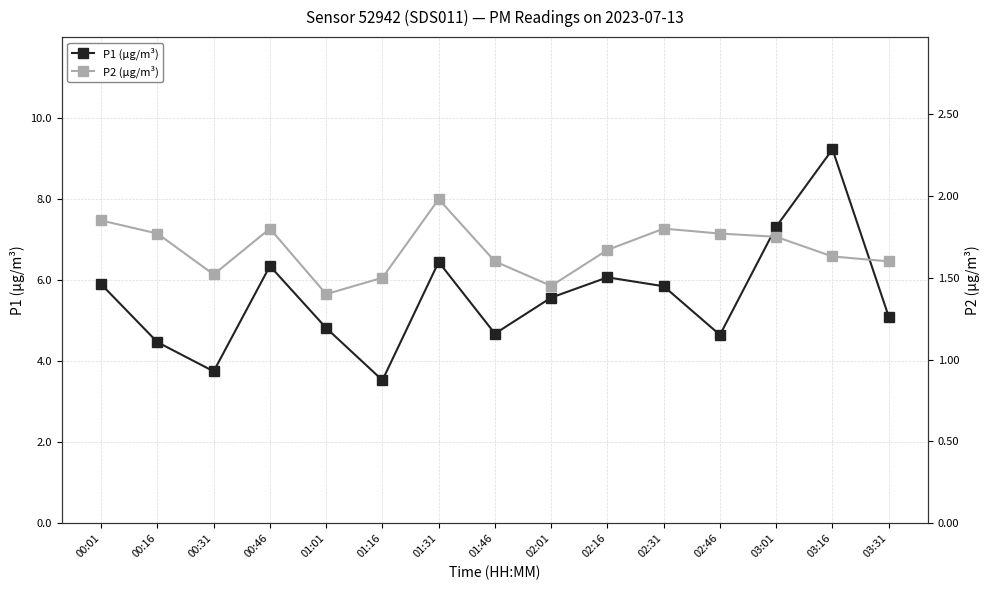

Does the chart have visible grid lines?

Yes